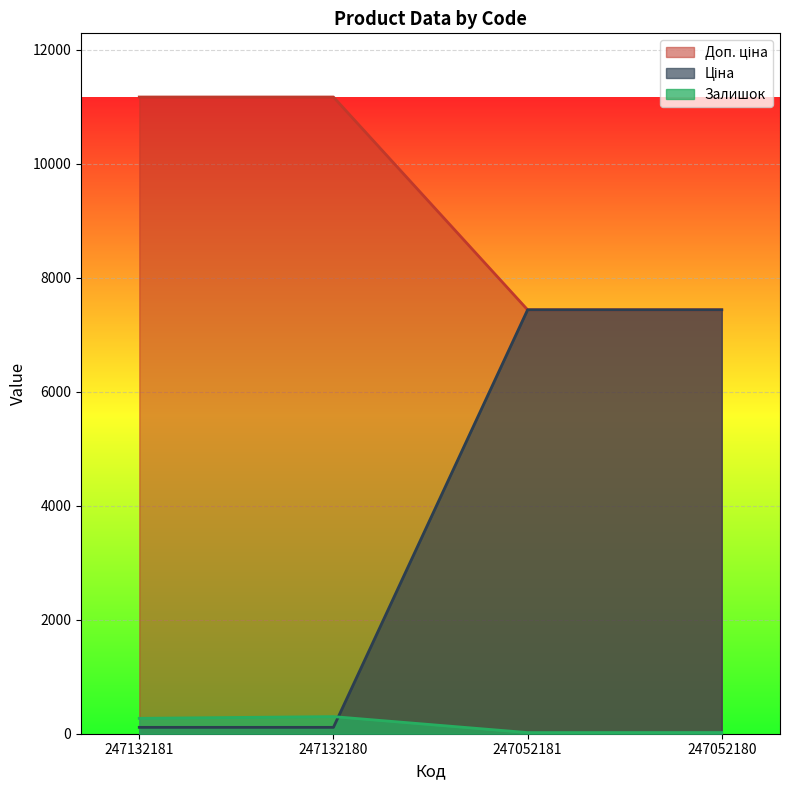

What is the average value of the Залишок series?

152.8